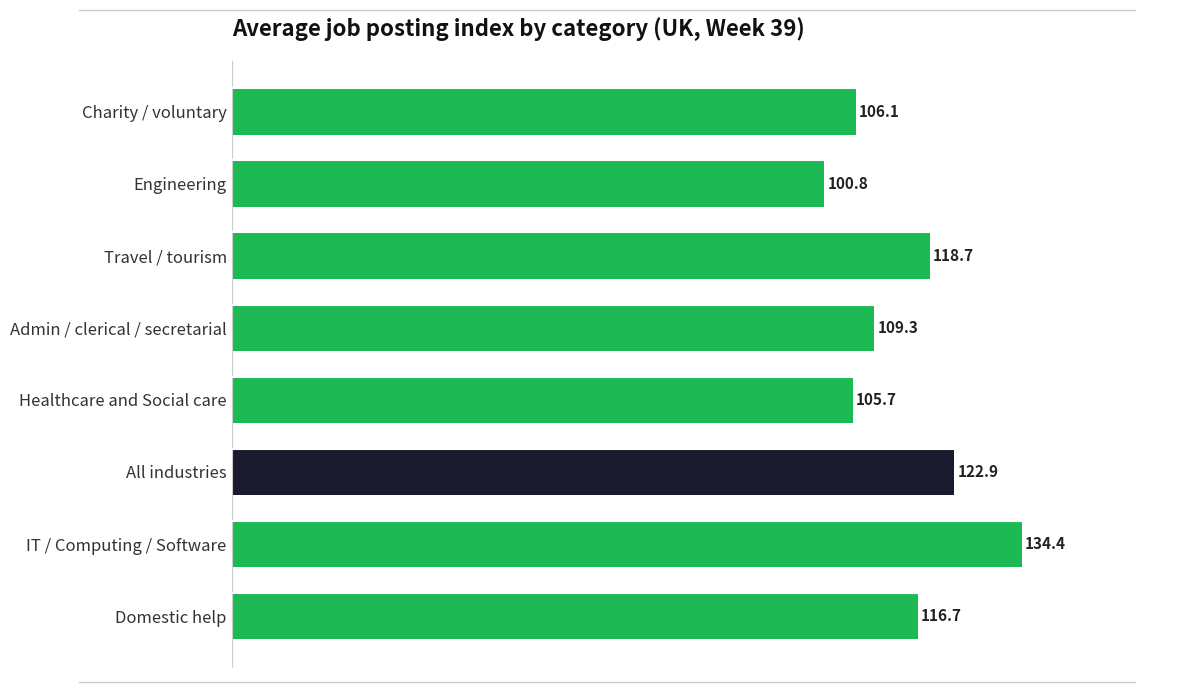

The chart shows a value of 134.4 at IT / Computing / Software. True or false?

True